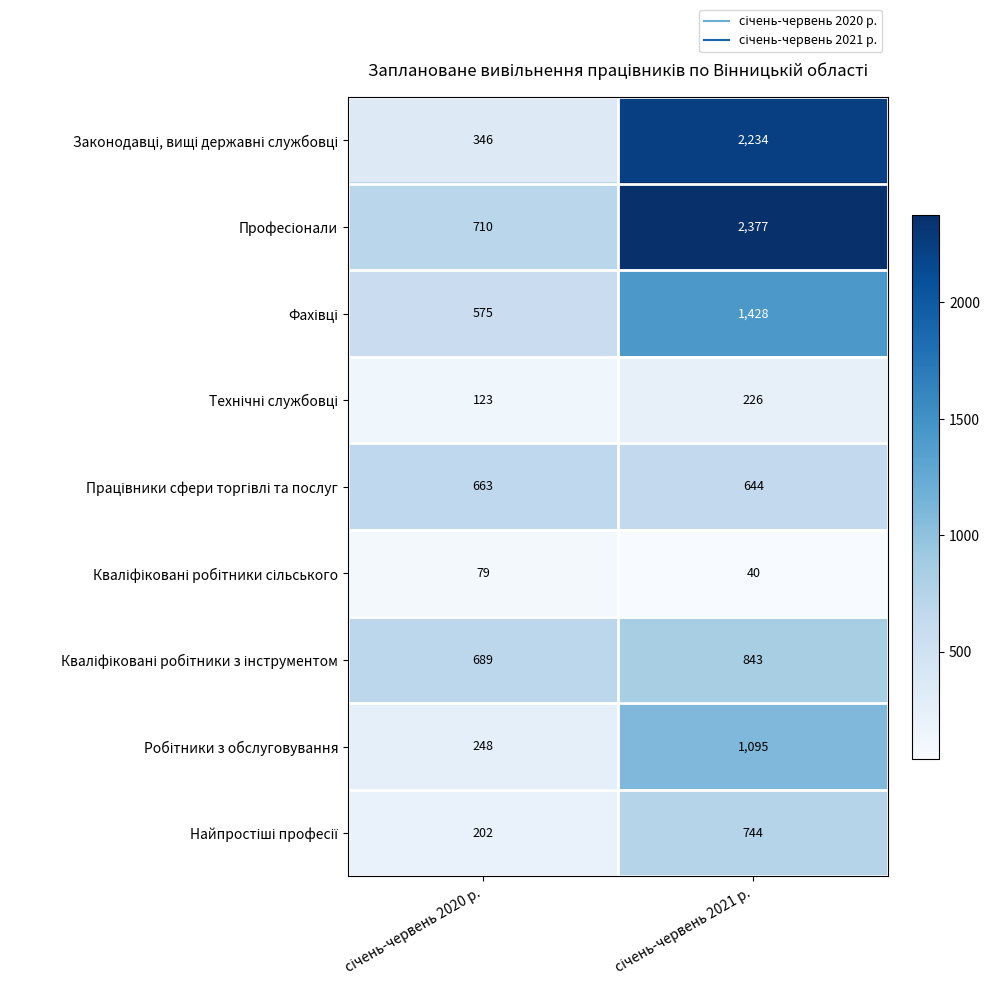

What is the greatest value displayed?

2377